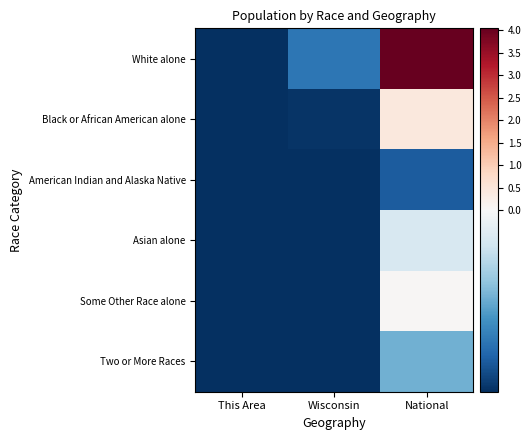

Rank the series by their maximum value, from lowest to highest.

American Indian and Alaska Native, Two or More Races, Asian alone, Some Other Race alone, Black or African American alone, White alone